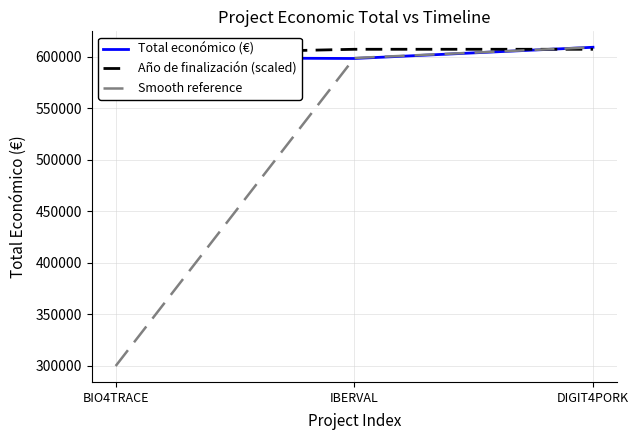

List the series in order of their peak value, lowest first.

Año de finalización (scaled), Total económico (€), Smooth reference